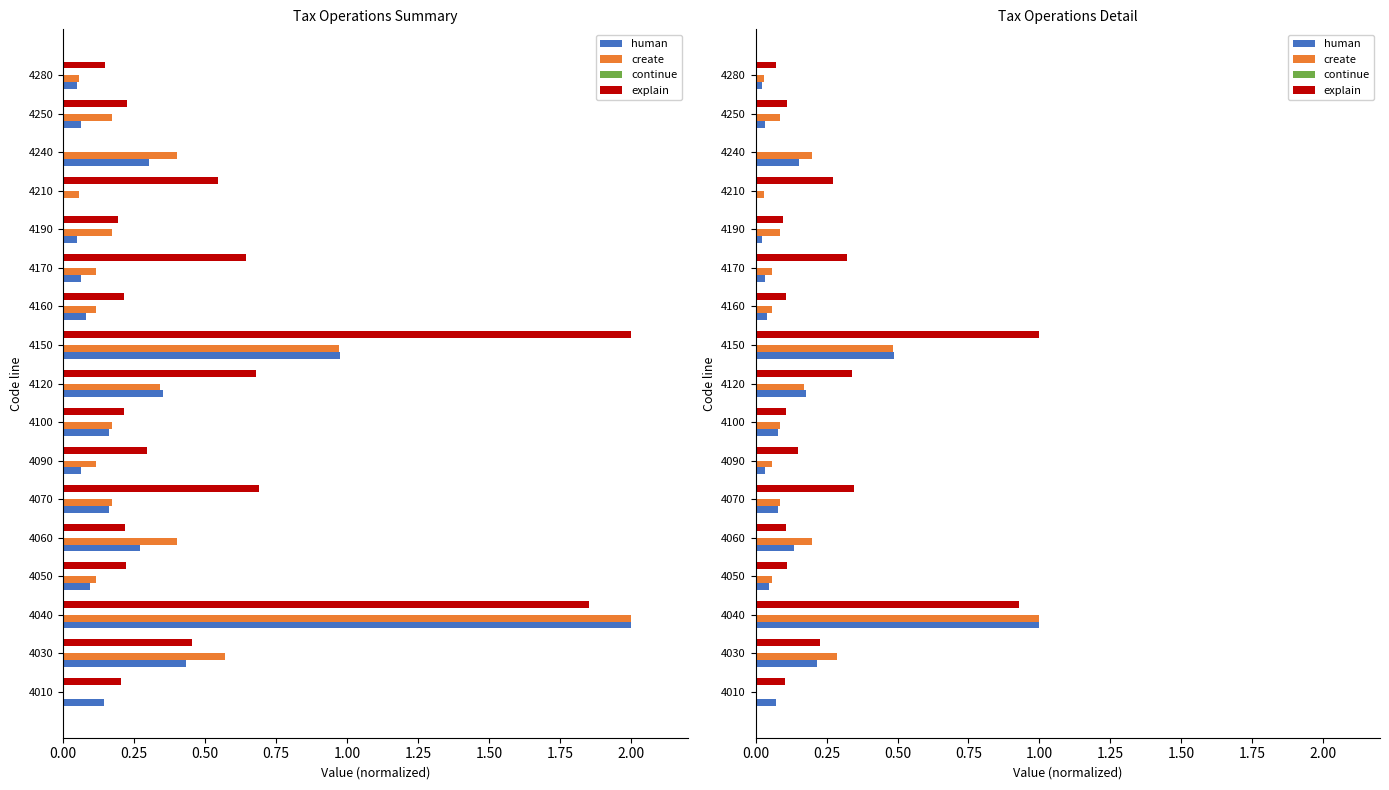

What is the total value across all series at 1.00?

0.7